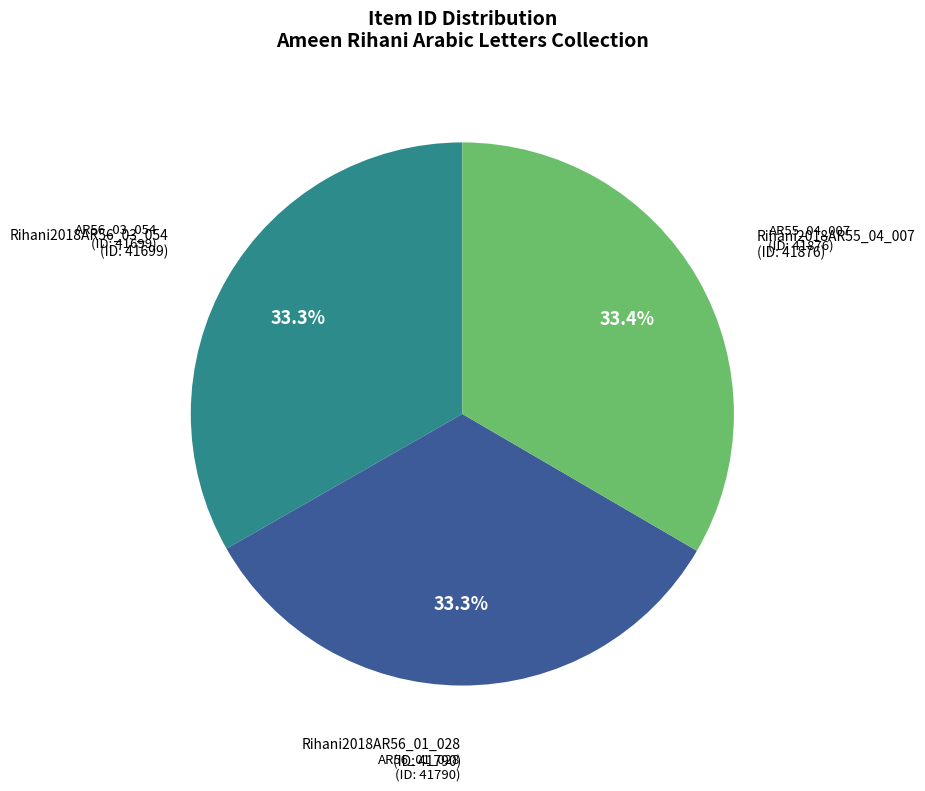

Do AR55_04_007 (ID: 41876) and AR56_01_028 (ID: 41790) together represent more than half of the pie?

Yes